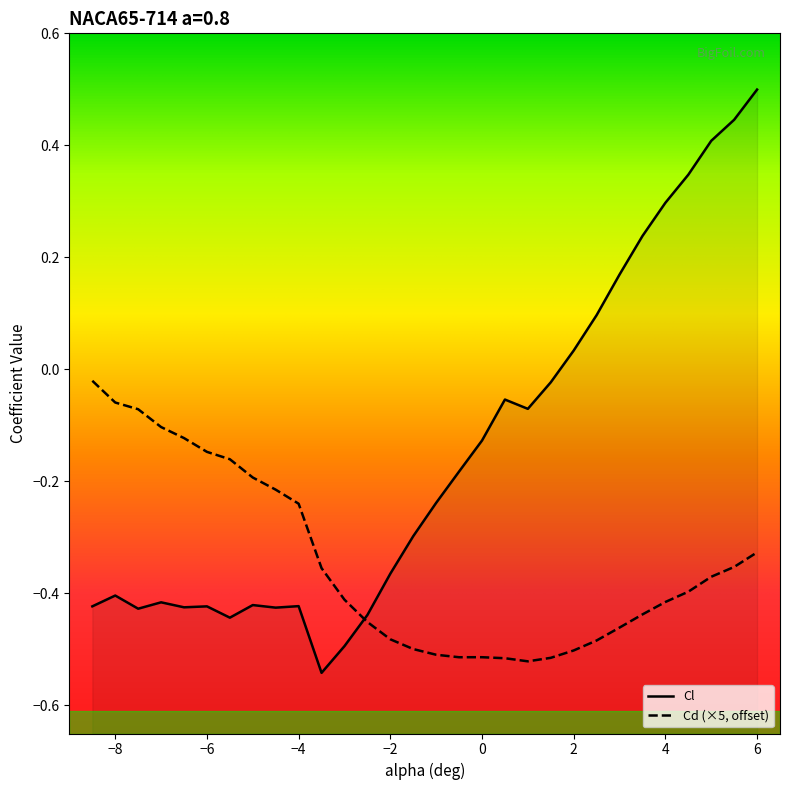

Rank the categories by Cl value from highest to lowest.

6.0, 5.5, 5.0, 4.5, 4.0, 3.5, 3.0, 2.5, 2.0, 1.5, 0.5, 1.0, 0.0, -0.5, -1.0, -1.5, -2.0, -8.0, -7.0, -5.0, -4.0, -8.5, -6.0, -6.5, -4.5, -7.5, -2.5, -5.5, -3.0, -3.5